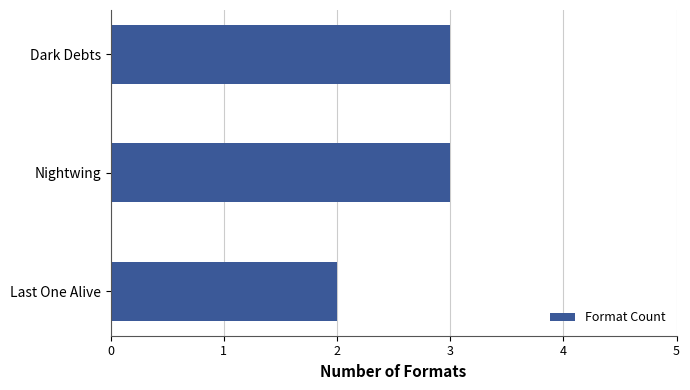

What is the greatest value displayed?

3